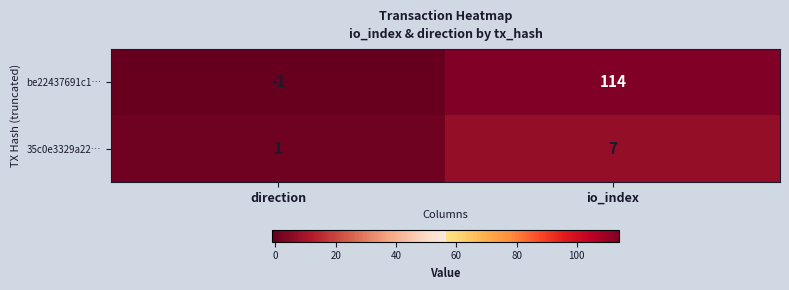

List the series in order of their peak value, highest first.

be22437691c1…, 35c0e3329a22…